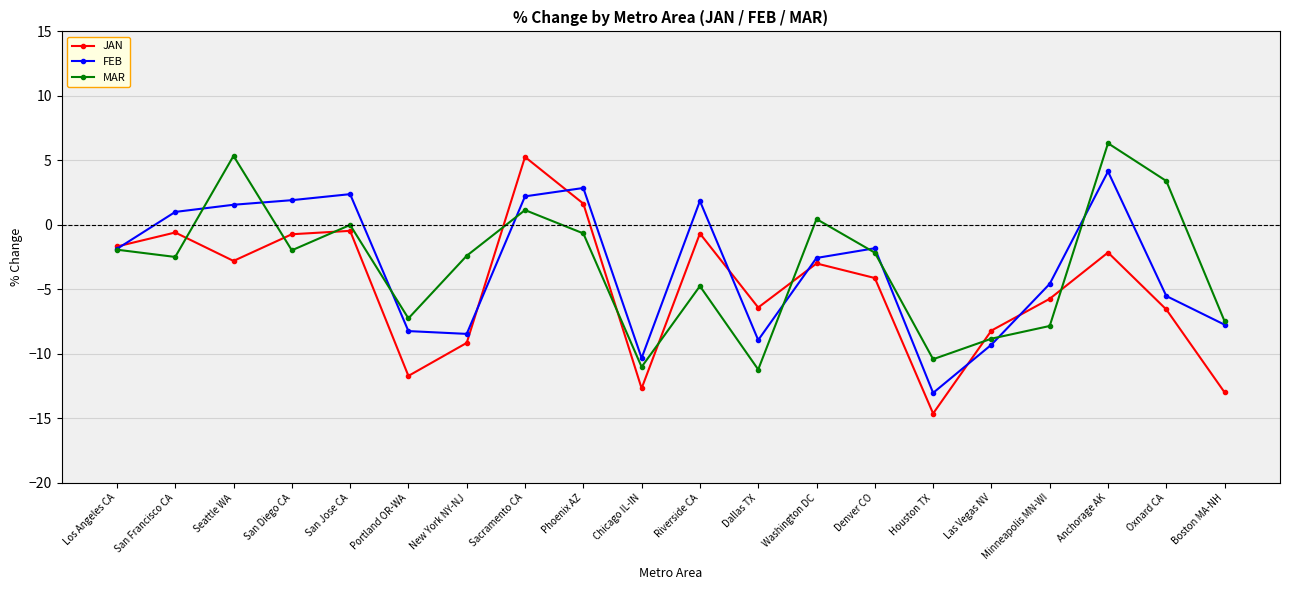

What is the average value of the FEB series?

-3.2